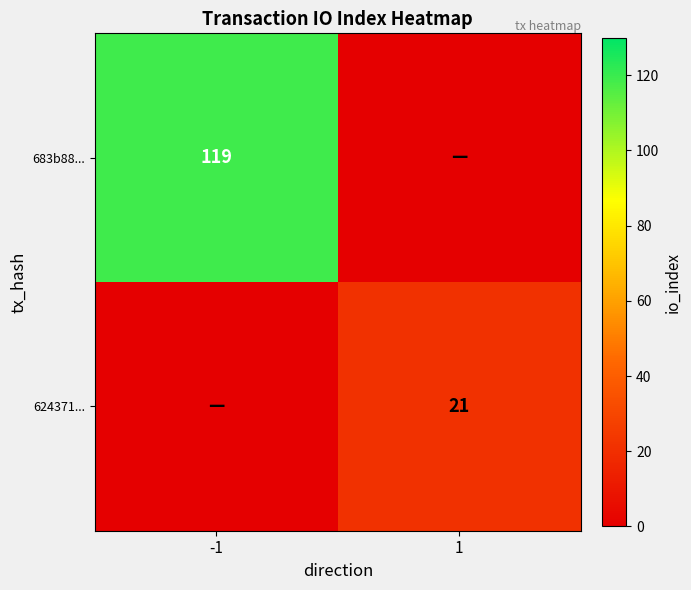

The 624371... series shows 21 at 1. True or false?

True